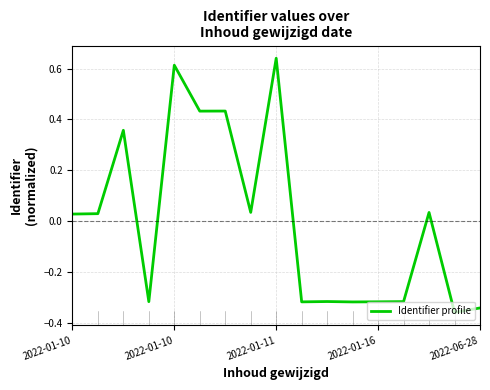

How many lines are shown in the chart?

1